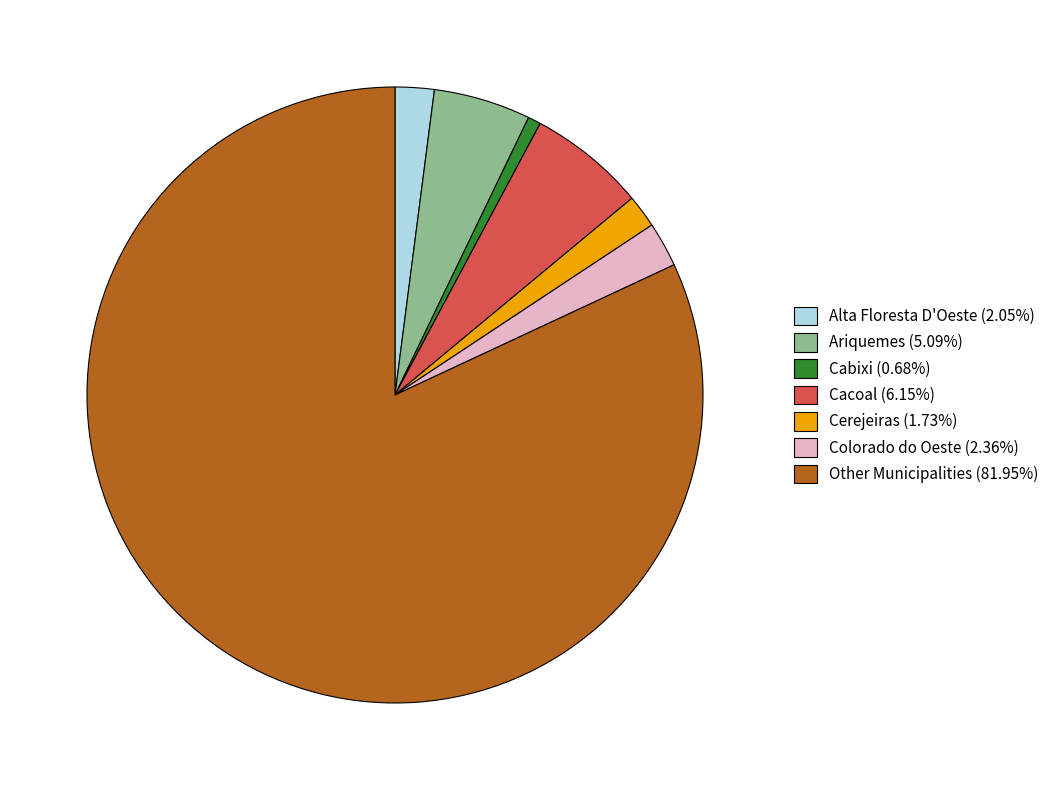

Combined, do Cacoal (6.15%) and Ariquemes (5.09%) account for over 50%?

No